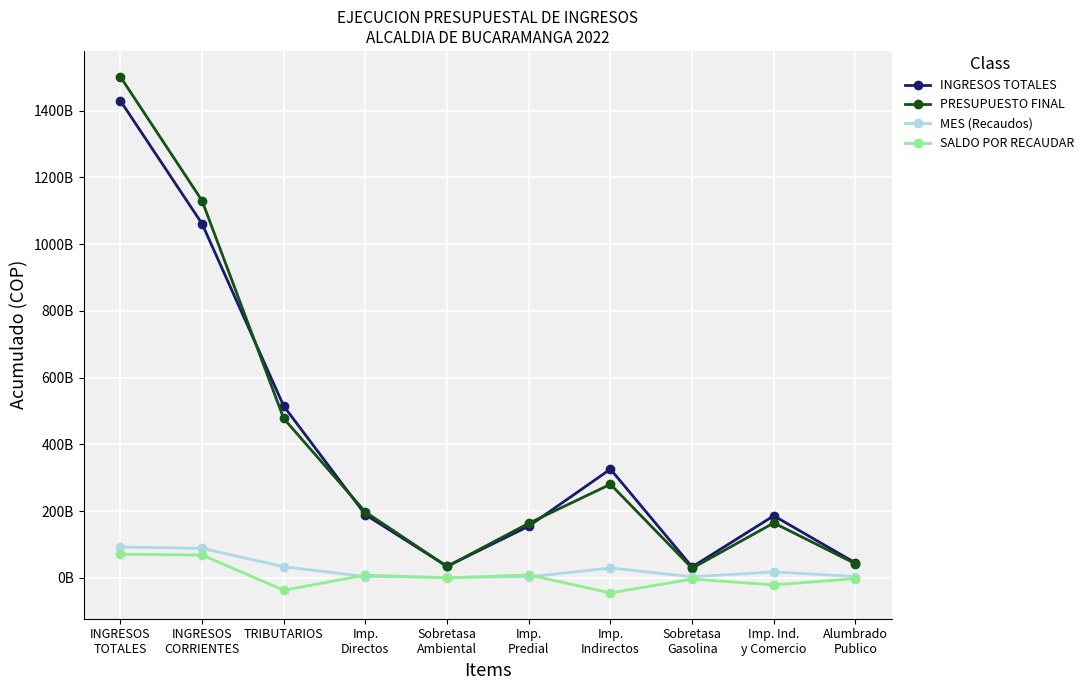

How many intersections are there between SALDO POR RECAUDAR and MES (Recaudos)?

4